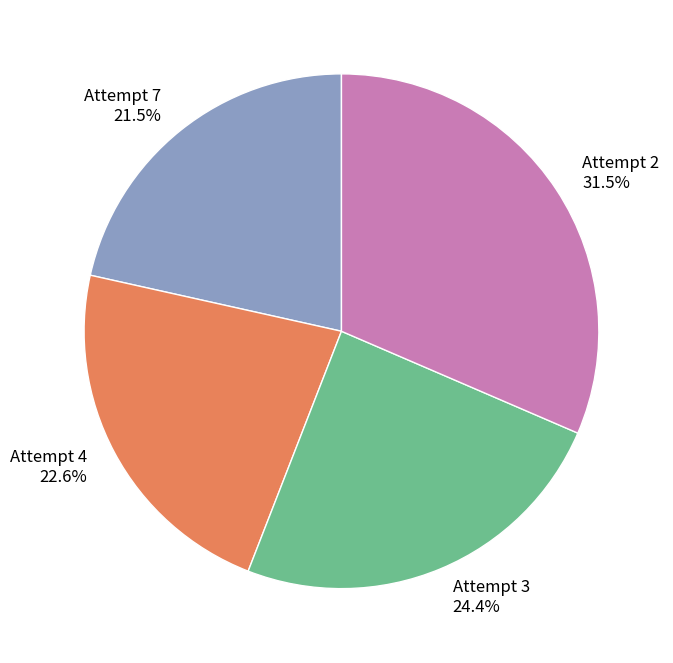

How many slices are in this pie chart?

4